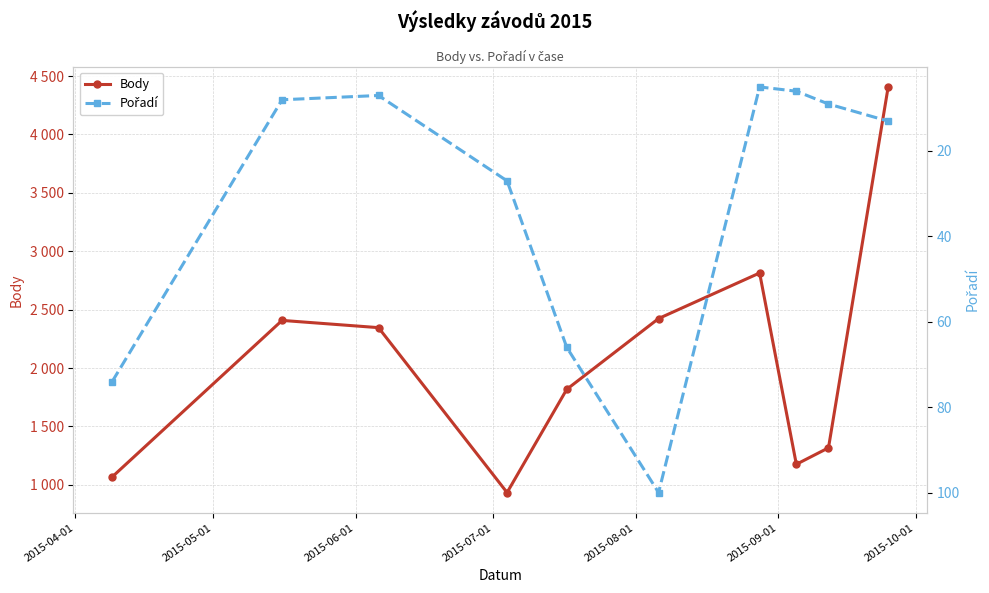

What is the difference between the maximum and minimum values in the Body series?

3473